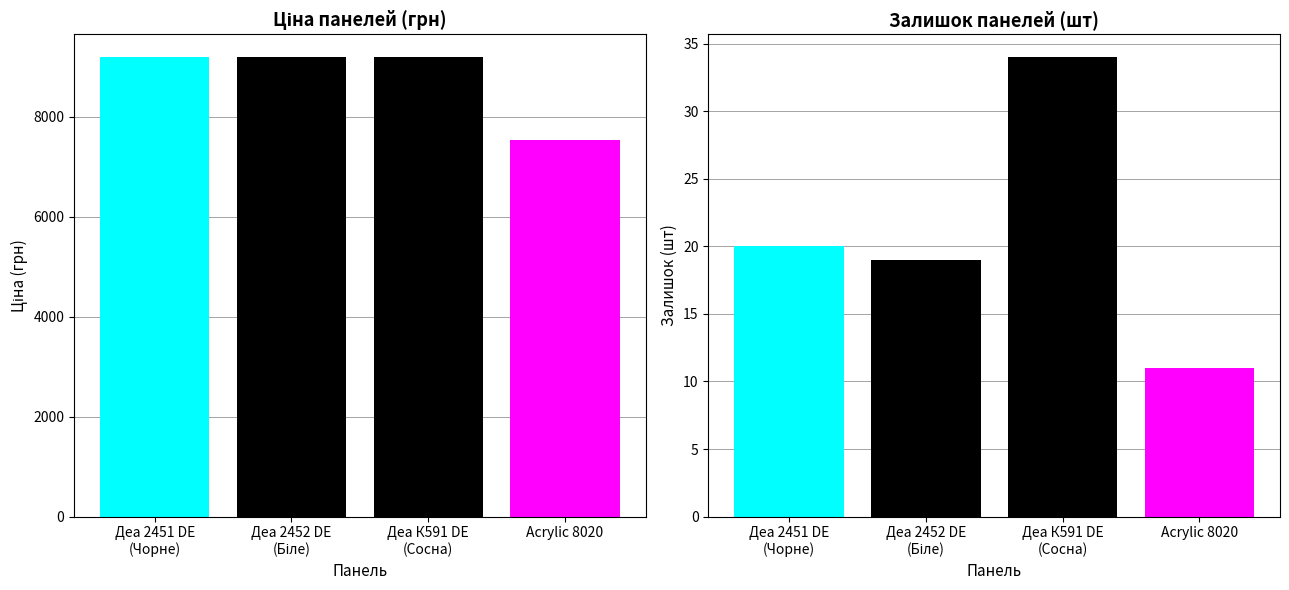

What are all the series names shown in the legend?

Ціна, Залишок